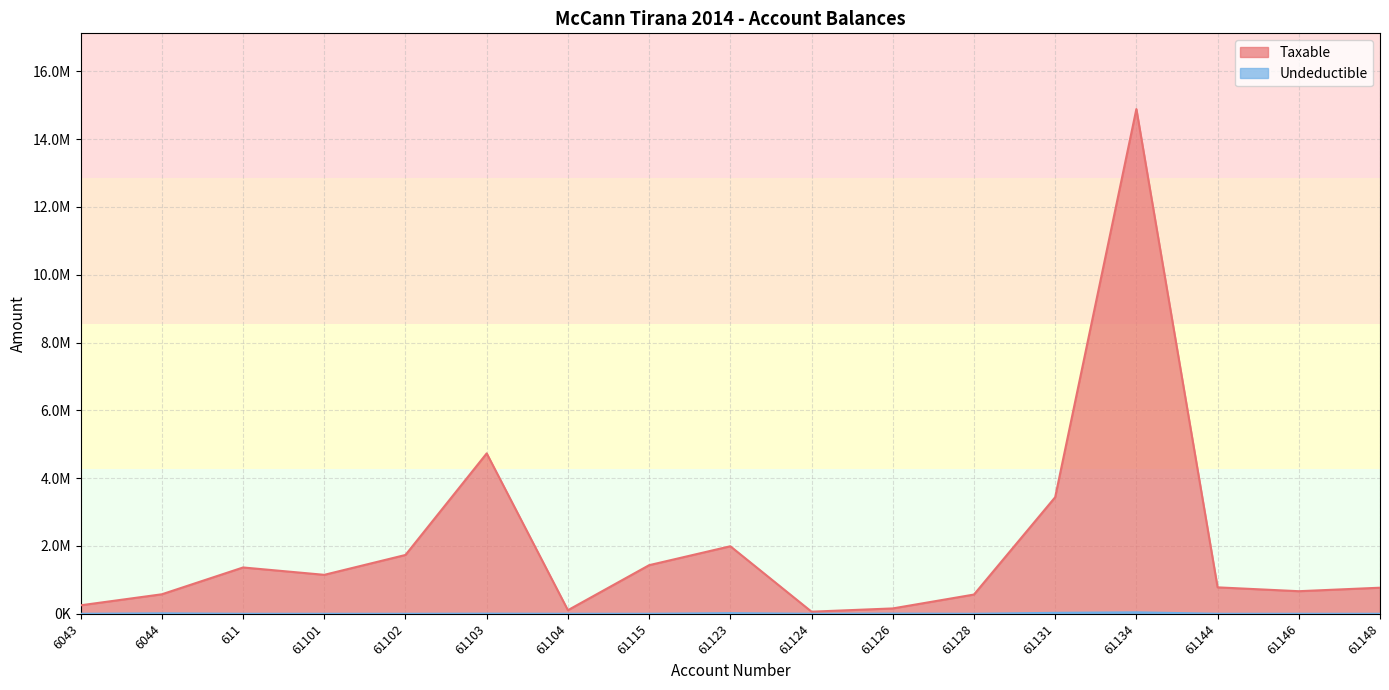

Count the number of categories in the chart.

17